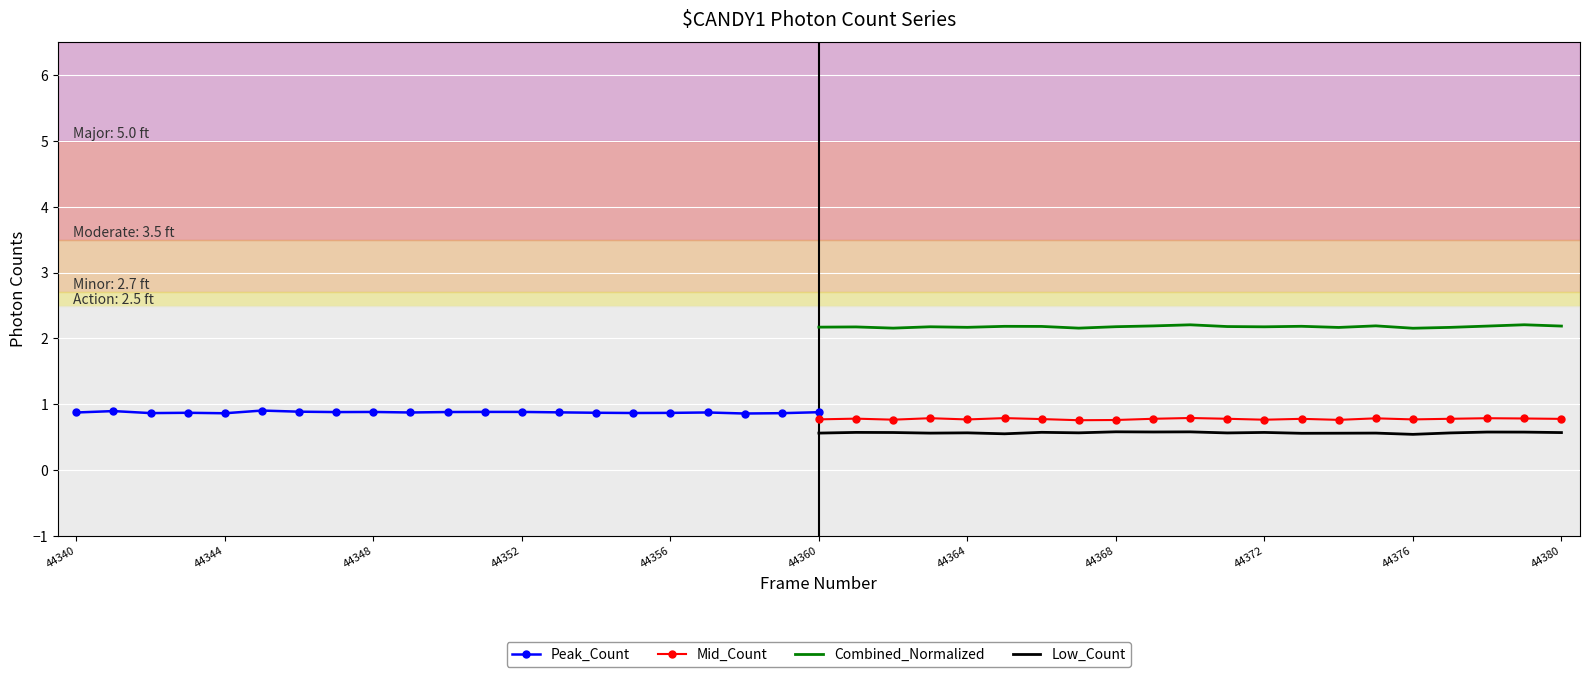

What is the lowest value of the Mid_Count series?

0.8